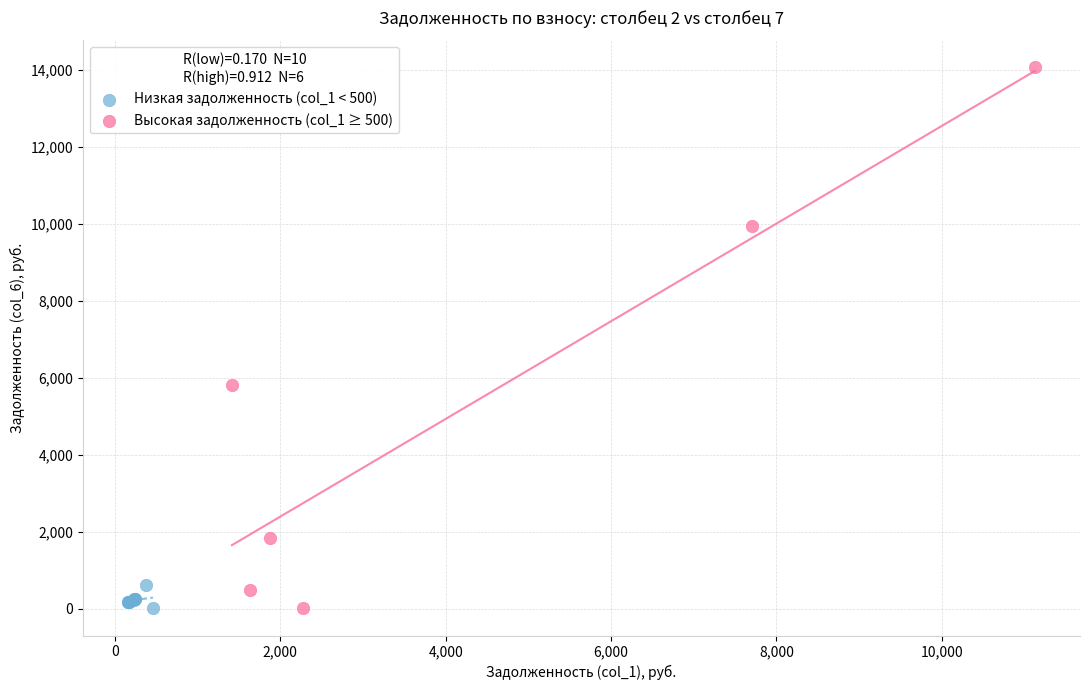

Which series has the widest spread of Y values?

Высокая задолженность (col_1 ≥ 500)